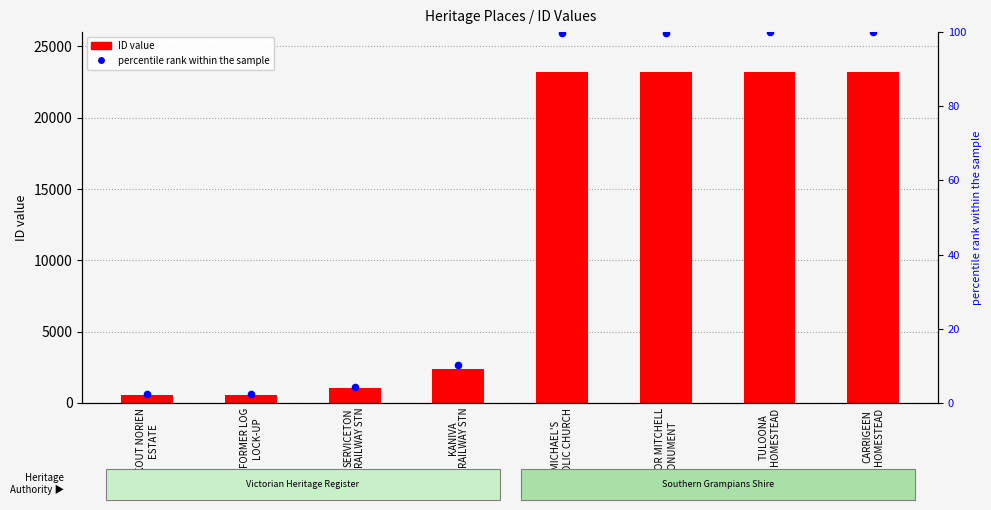

What is the total value across all series at TULOONA
HOMESTEAD?

23317.0